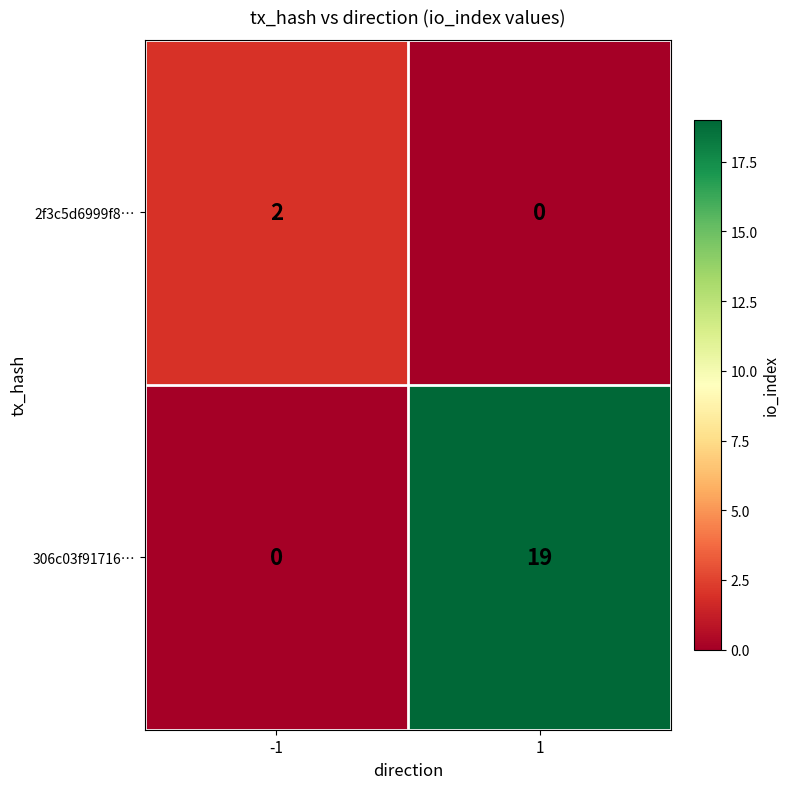

Count the number of categories in the chart.

2